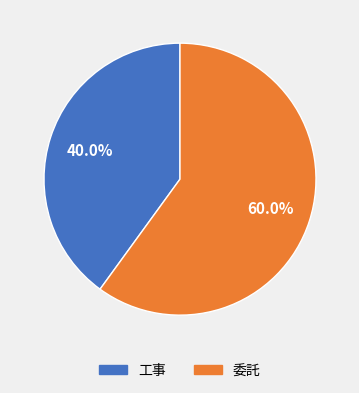

To the nearest percent, what is the average slice percentage?

50%